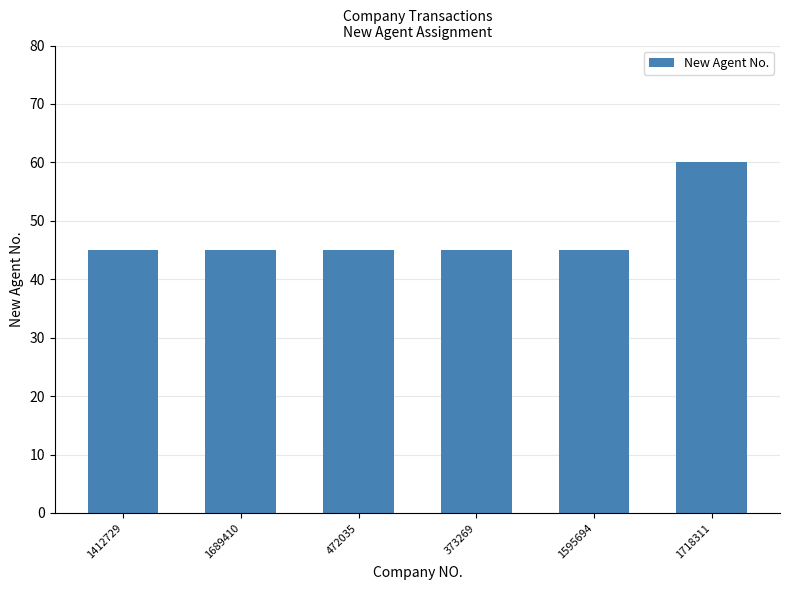

What is the difference between the maximum and minimum values?

15